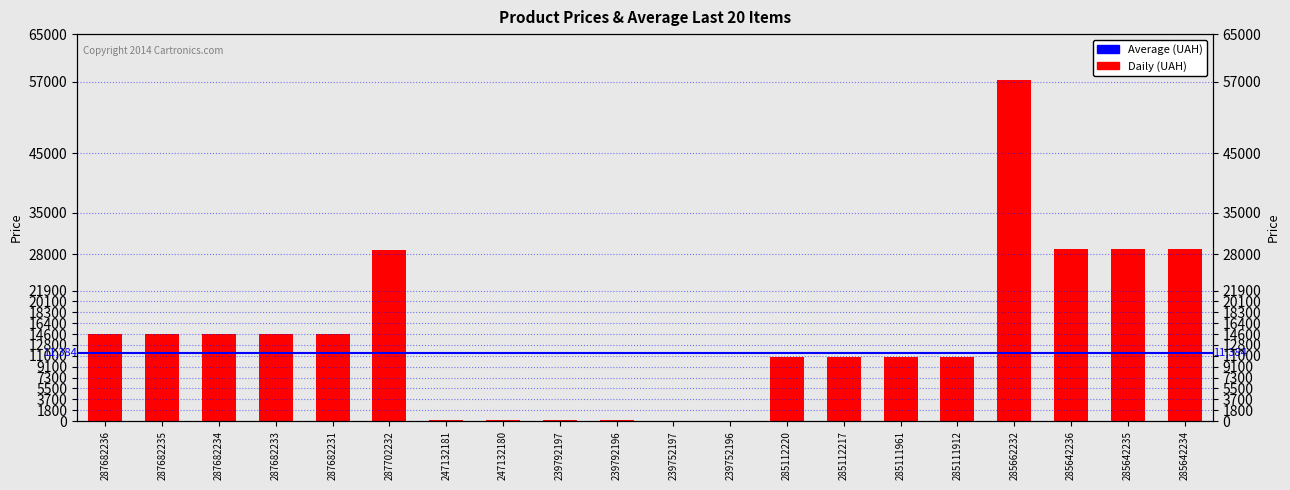

Which category has the highest value across all series?

285662232